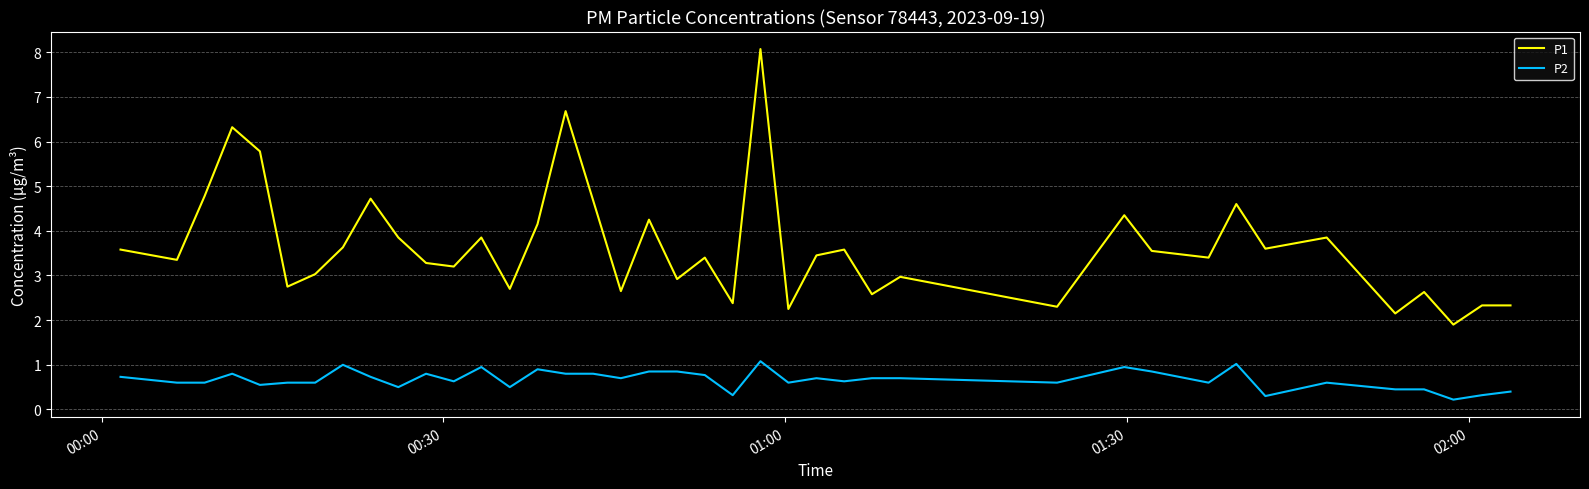

Which series has the largest range (max minus min)?

P1